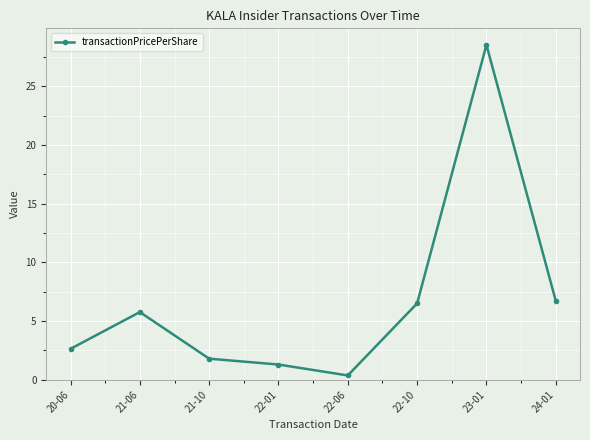

How many distinct data groups are displayed?

1